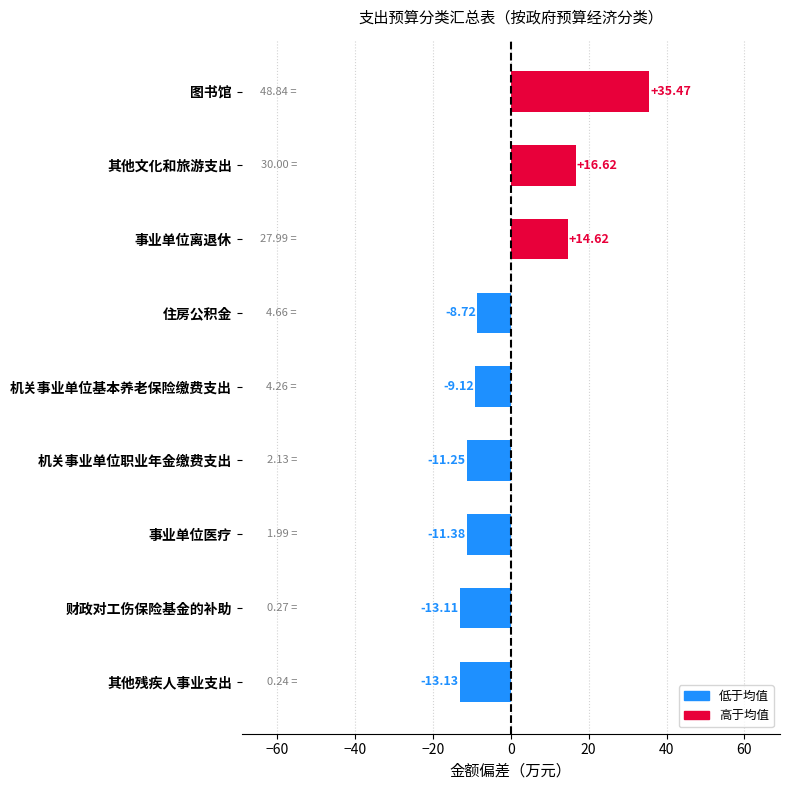

How many categories are shown in the chart?

9